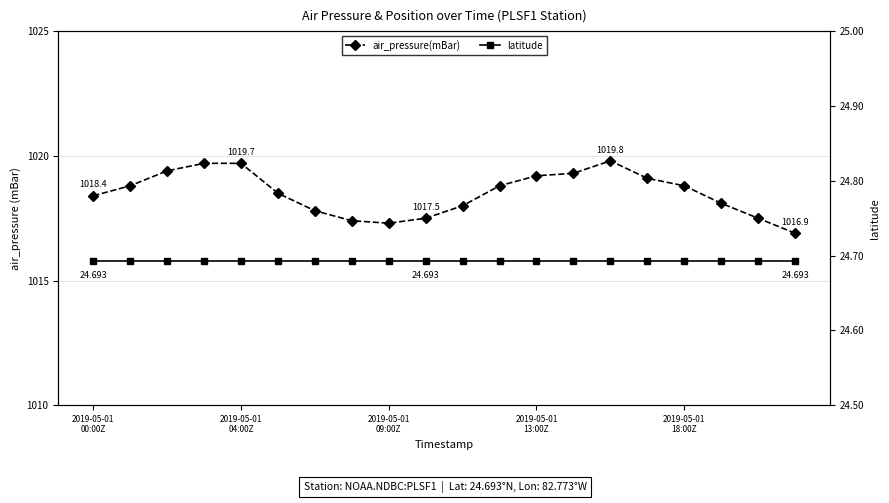

Where does the air_pressure(mBar) series first go above 1018?

2019-05-01
00:00Z